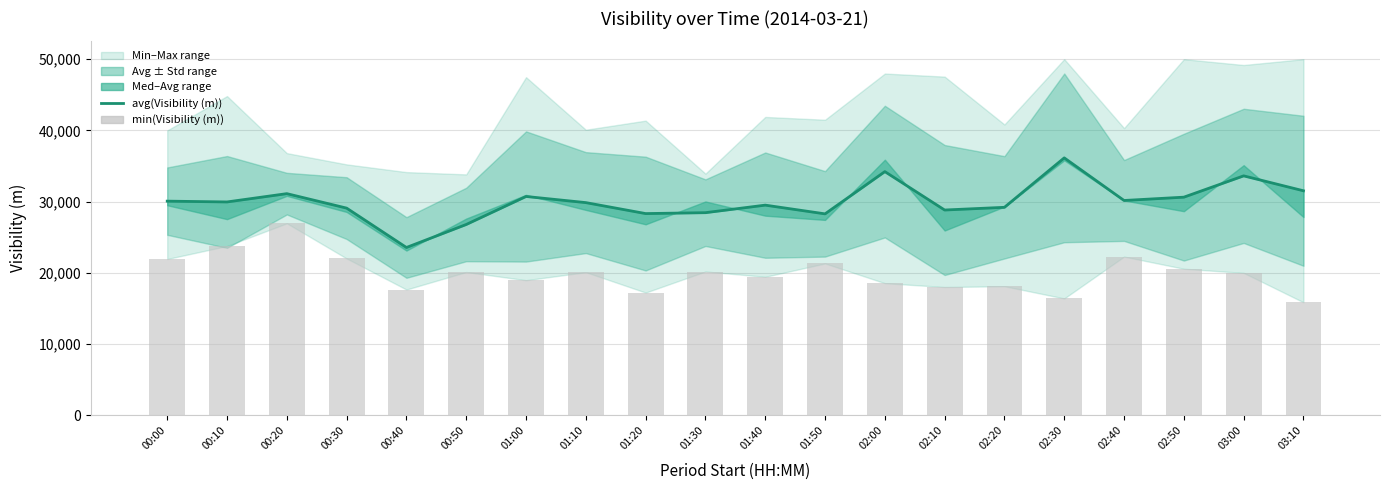

Reading left to right, extract all data points from this chart.

avg(Visibility (m)): 00:00=30072	00:10=29959	00:20=31124	00:30=29093	00:40=23566	00:50=26796	01:00=30727	01:10=29865	01:20=28326	01:30=28452	01:40=29511	01:50=28286	02:00=34217	02:10=28826	02:20=29206	02:30=36145	02:40=30164	02:50=30630	03:00=33621	03:10=31527
min(Visibility (m)): 00:00=21949	00:10=23777	00:20=26959	00:30=22025	00:40=17664	00:50=20122	01:00=18973	01:10=20101	01:20=17237	01:30=20196	01:40=19451	01:50=21327	02:00=18556	02:10=18018	02:20=18128	02:30=16413	02:40=22285	02:50=20580	03:00=19999	03:10=15875